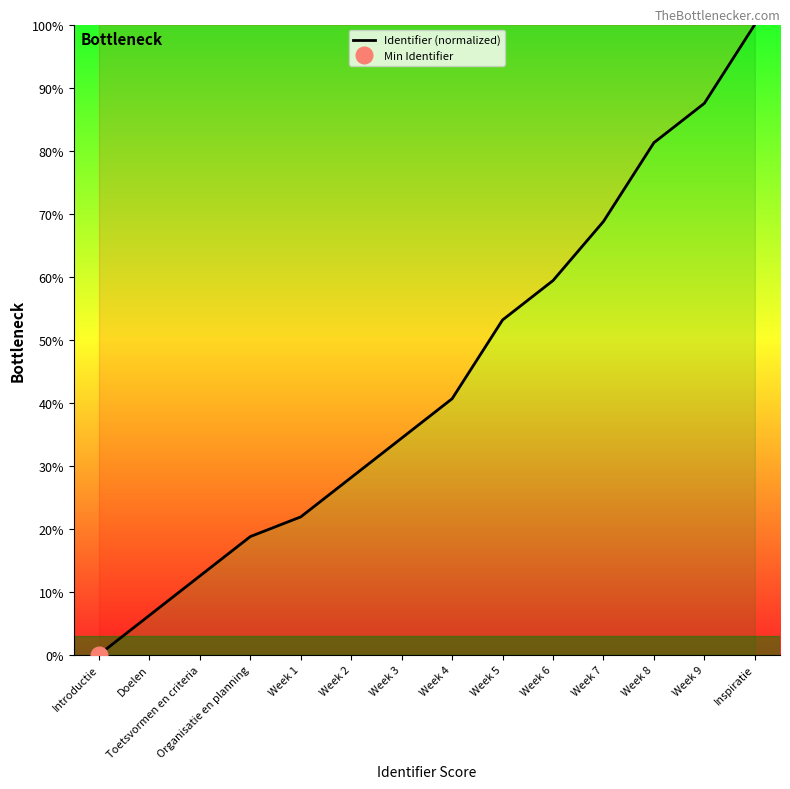

What is the average value?

43.8